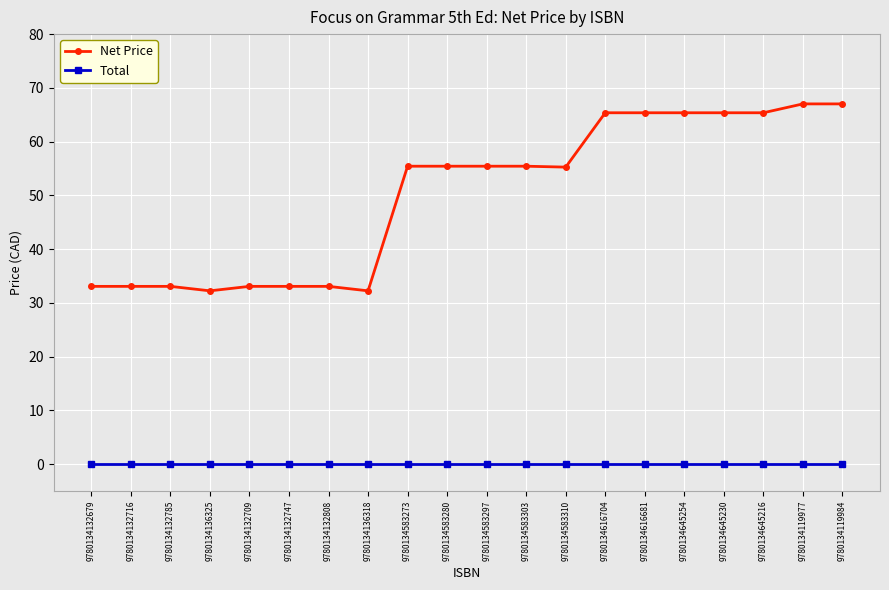

The value of Net Price at 9780134132808 is 15.5. True or false?

False